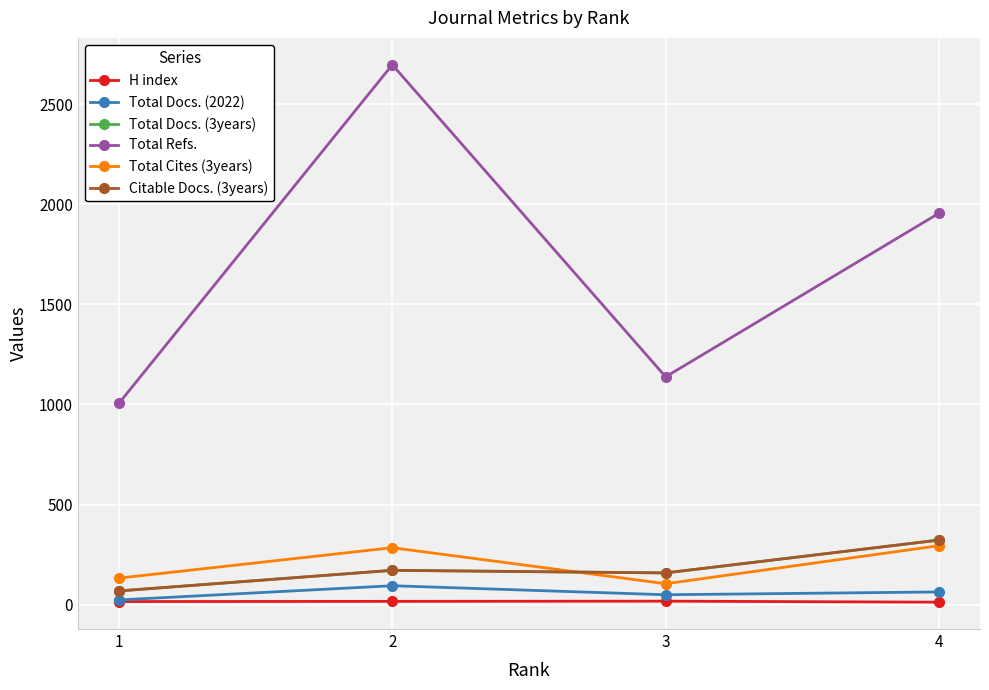

What is the difference between the H index values at 3 and 2?

1